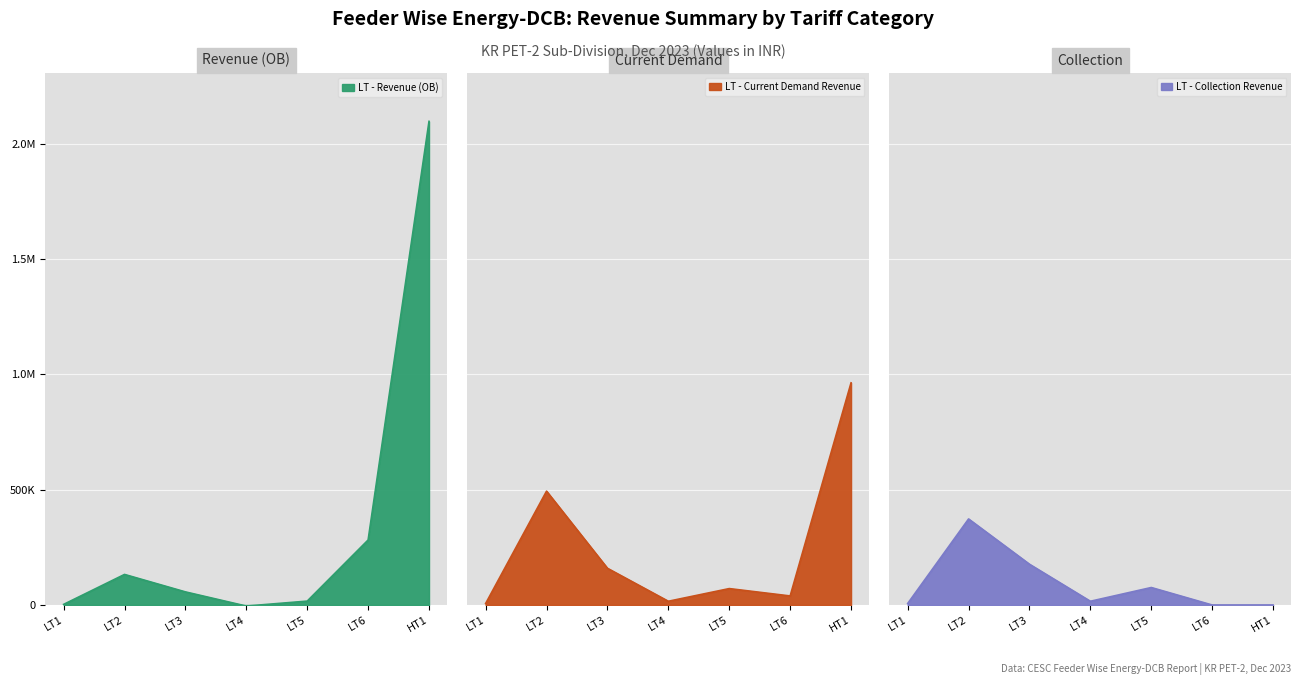

Reading left to right, what are all the values shown in this chart?

LT - Revenue (OB): 2672.7	132536.9	56843.7	-4606.0	16881.7	281908.0	2096765.5
LT - Current Demand Revenue: 6624.8	493580.0	159219.2	16232.1	71159.4	39225.2	963187.1
LT - Collection Revenue: 6506.0	373059.2	176785.8	16232.1	75808.0	0.0	0.0